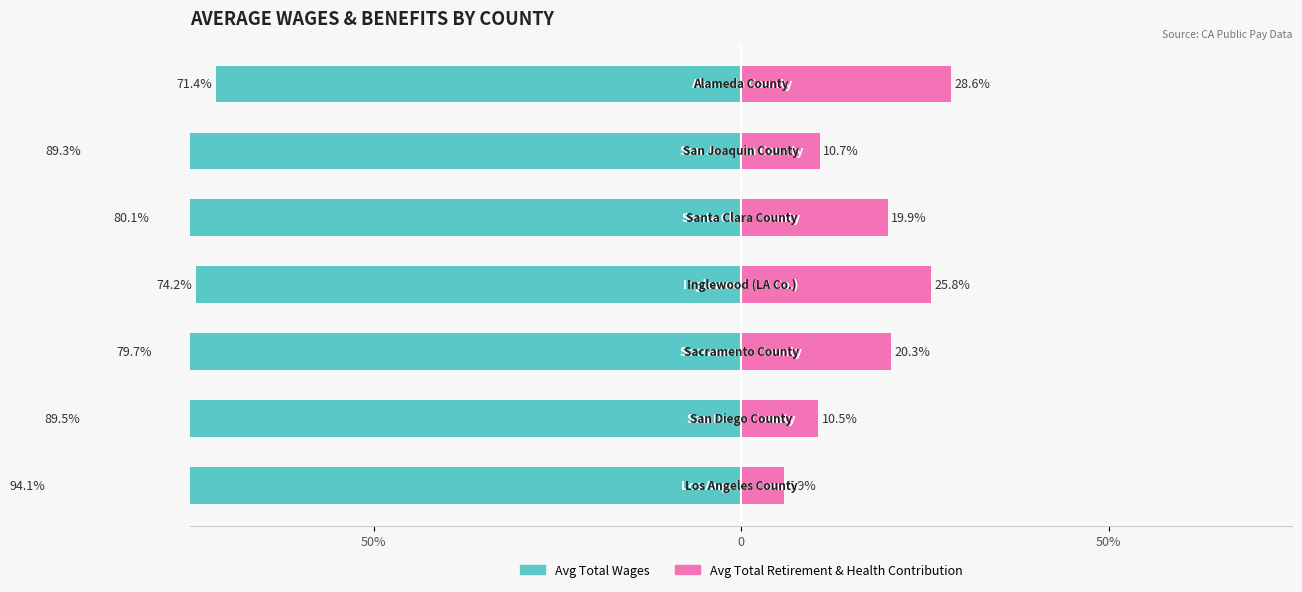

Which has a higher value, 50% or 3?

3